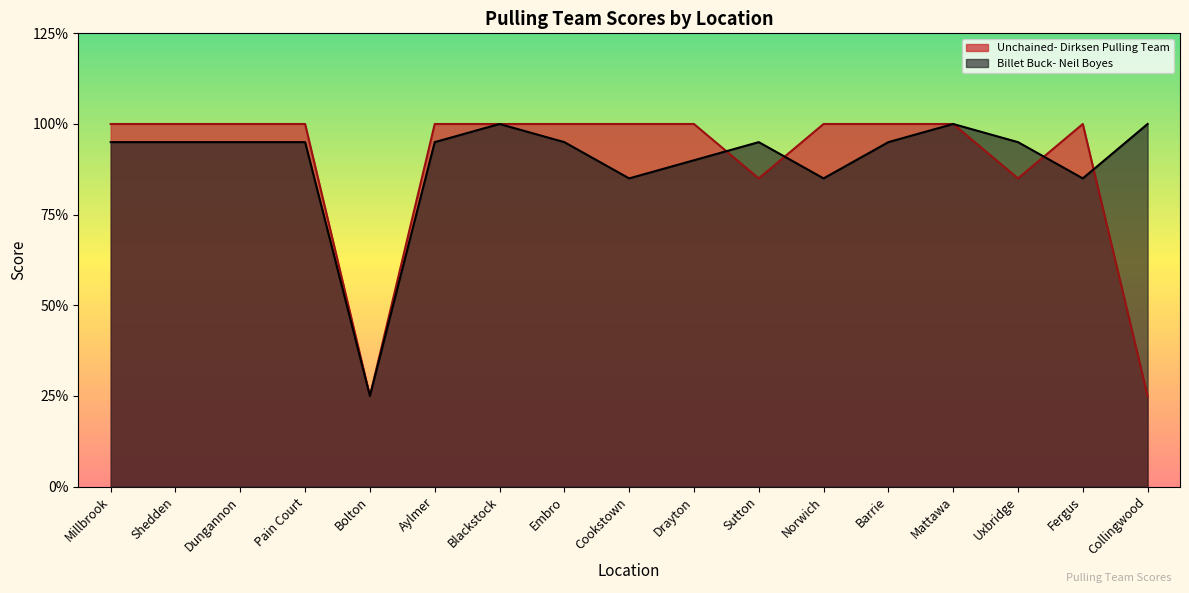

Is it true that Billet Buck- Neil Boyes equals 19 at Sutton?

True